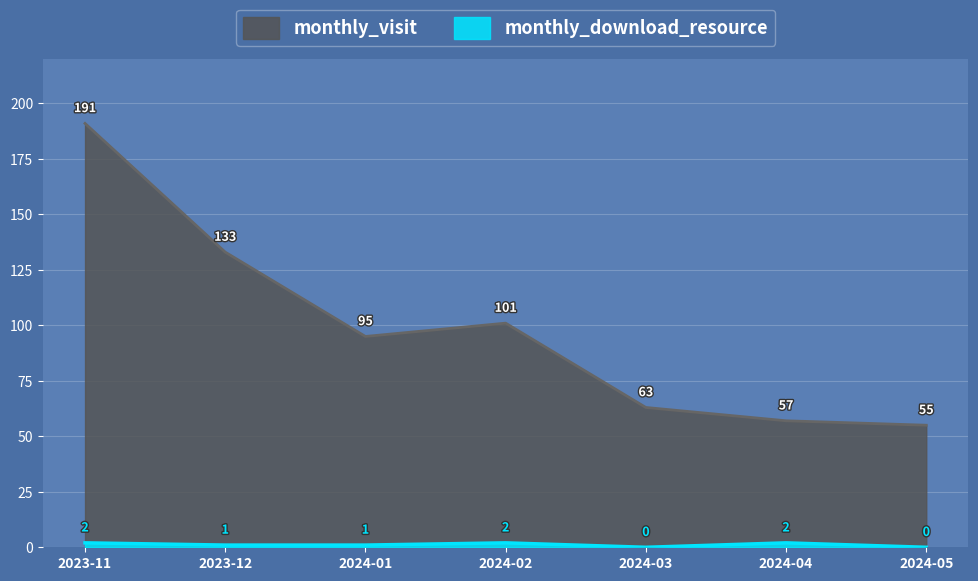

Which series changed the most between 2024-01 and 2024-03?

monthly_visit